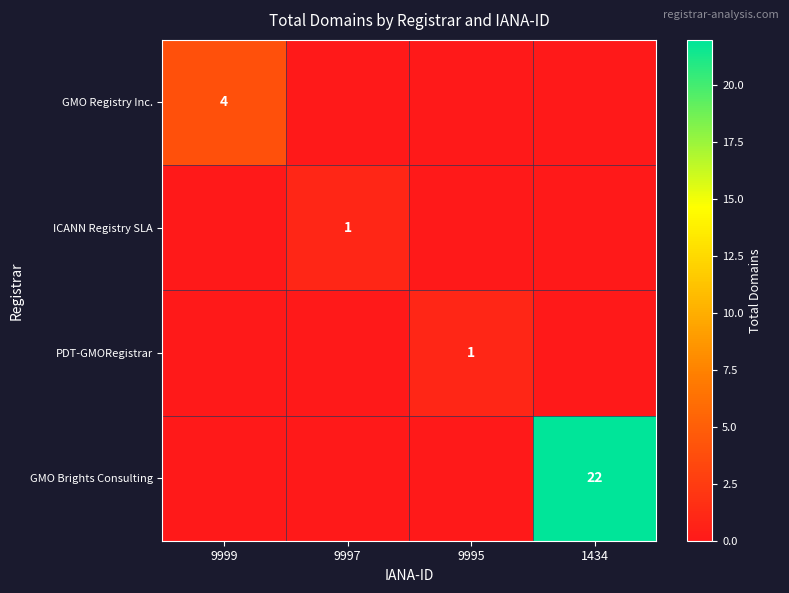

Is it true that PDT-GMORegistrar equals 1 at 9995?

True